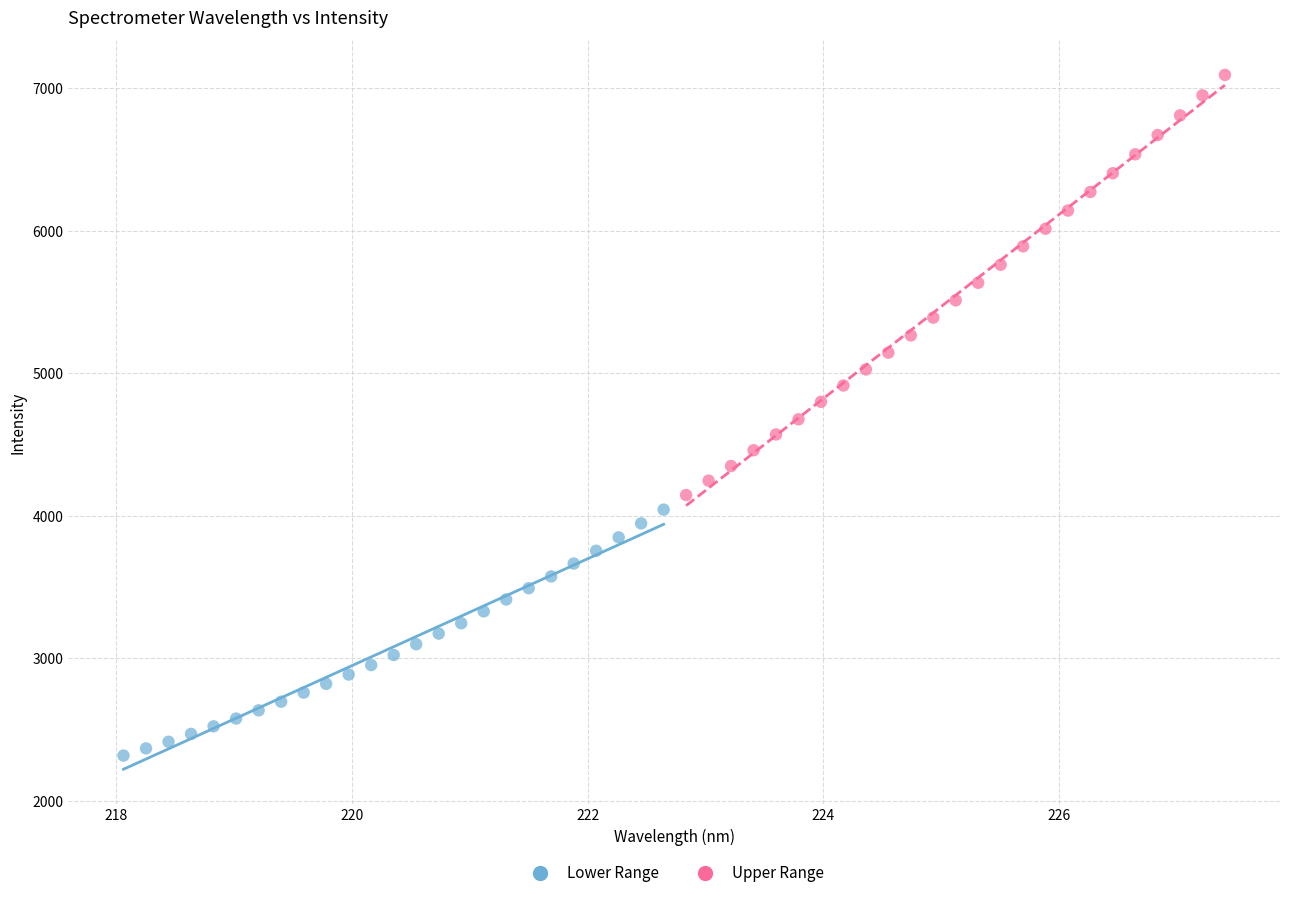

Which series contains the highest Y value?

Upper Range